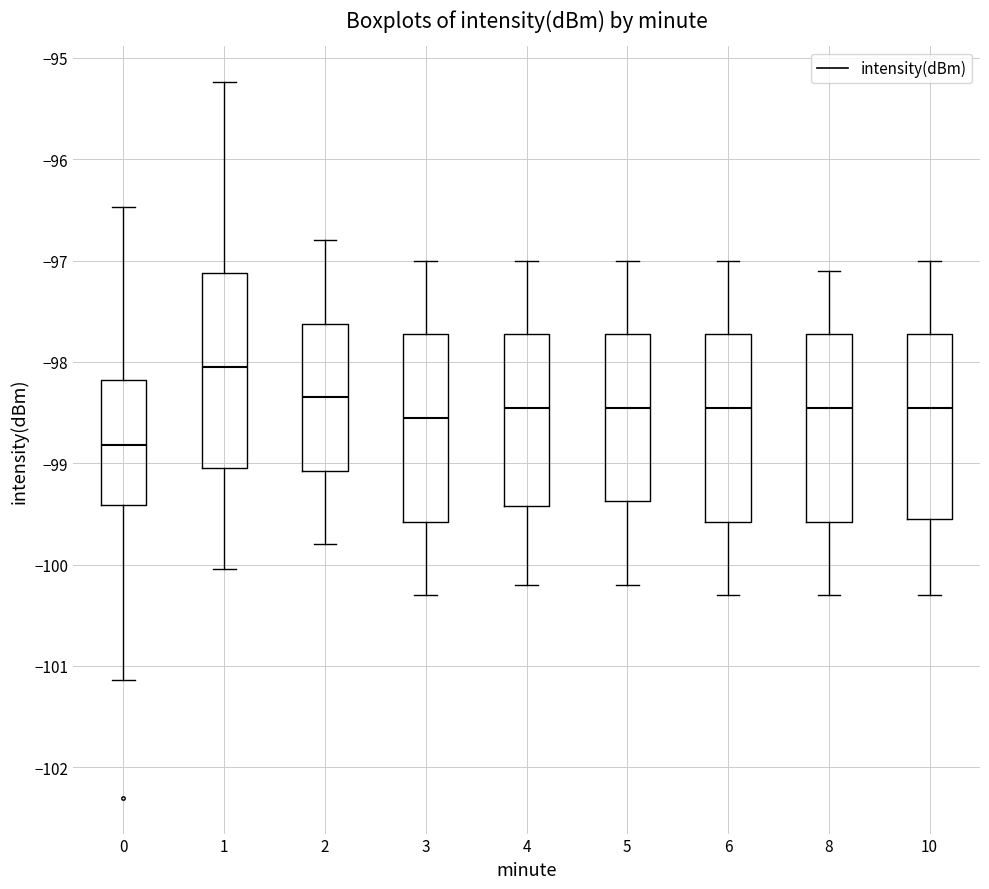

Reading left to right, read every box against the y-axis: the position of its median line, the range the box covers, and the ends of its whiskers. The values are not printed on the chart, so give them approximately, as read against the axis.

0: median -98.8, box -99.4 to -98.2, whiskers -101.1 to -96.5
1: median -98.0, box -99.0 to -97.1, whiskers -100.0 to -95.2
2: median -98.3, box -99.1 to -97.6, whiskers -99.8 to -96.8
3: median -98.5, box -99.6 to -97.7, whiskers -100.3 to -97.0
4: median -98.4, box -99.4 to -97.7, whiskers -100.2 to -97.0
5: median -98.4, box -99.4 to -97.7, whiskers -100.2 to -97.0
6: median -98.4, box -99.6 to -97.7, whiskers -100.3 to -97.0
8: median -98.4, box -99.6 to -97.7, whiskers -100.3 to -97.1
10: median -98.4, box -99.5 to -97.7, whiskers -100.3 to -97.0